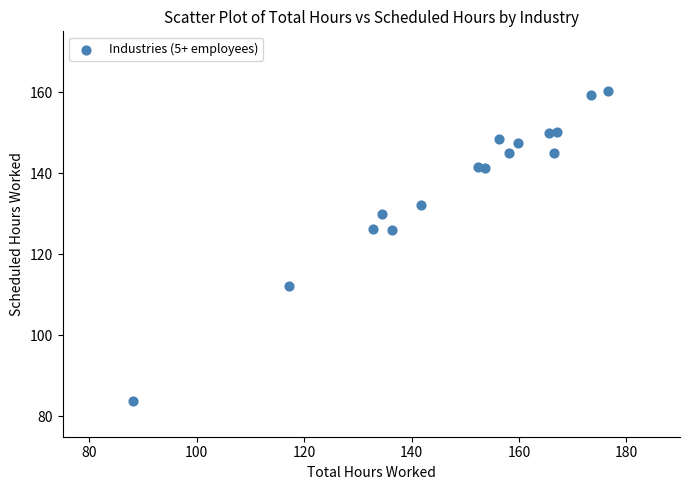

What is the range of Y values (max minus min)?

76.5